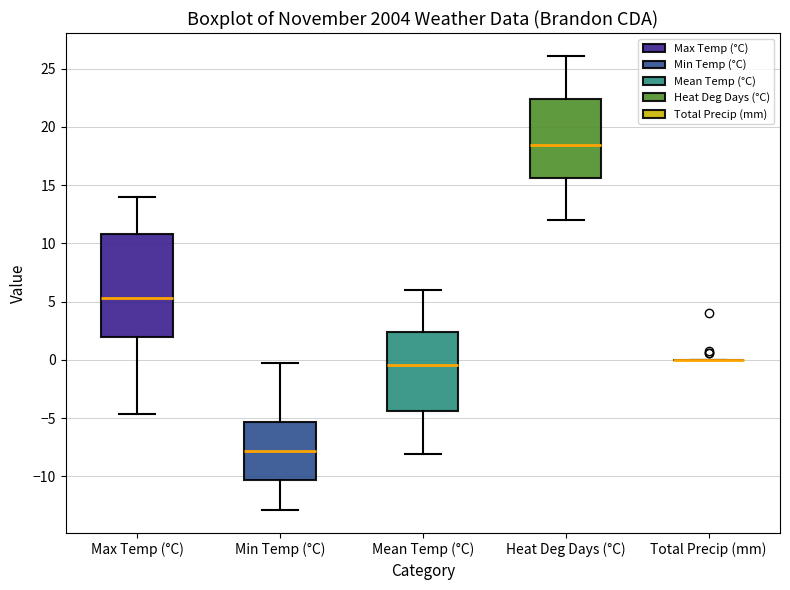

Comparing the boxes themselves (not the whiskers), which one is the tallest?

Max Temp (°C)